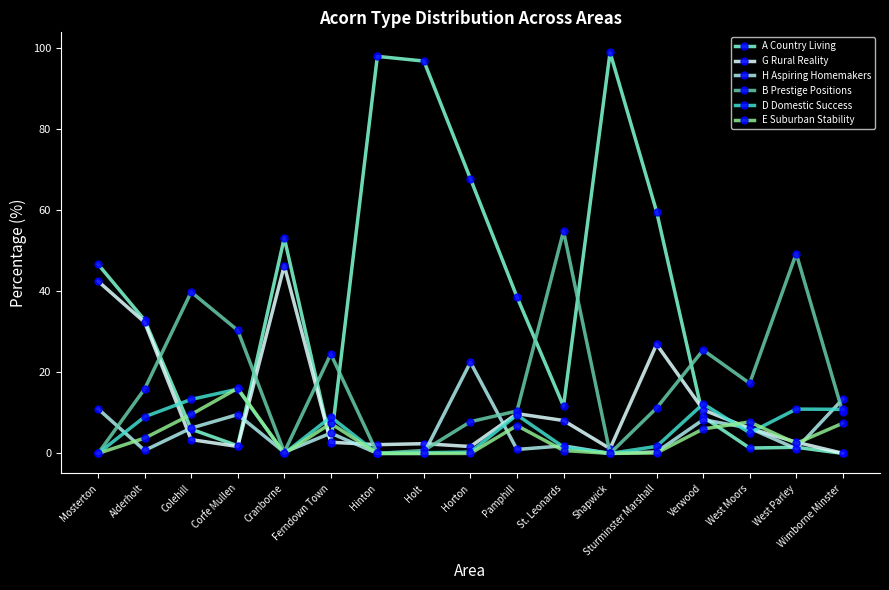

Which series has the widest spread of values?

A Country Living